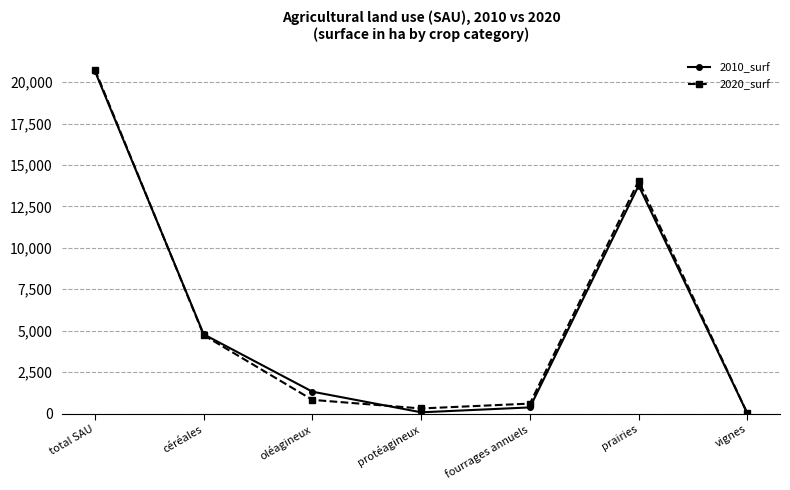

What position from the right is total SAU?

7